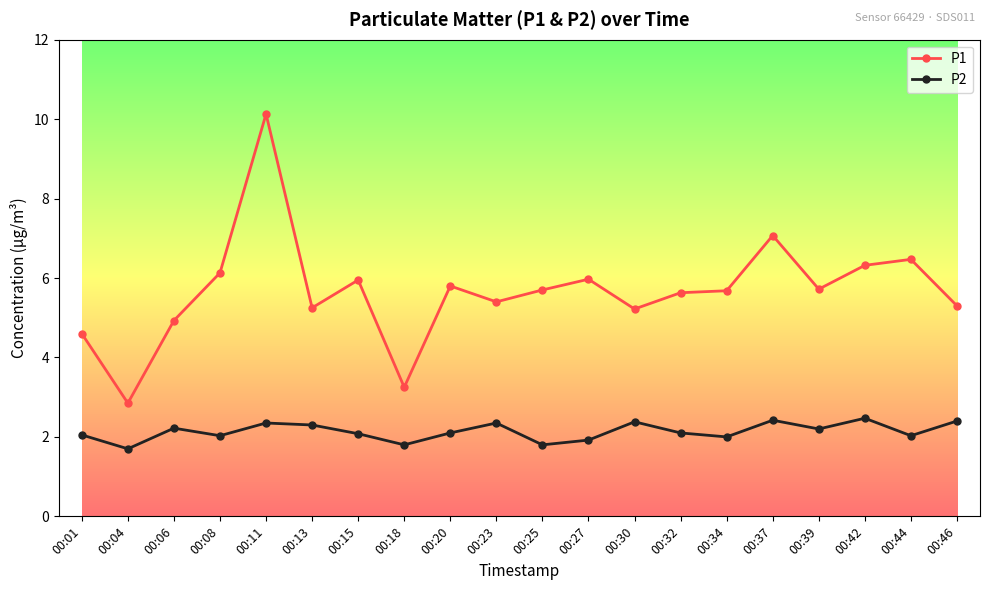

Which category has the highest value across all series?

00:11